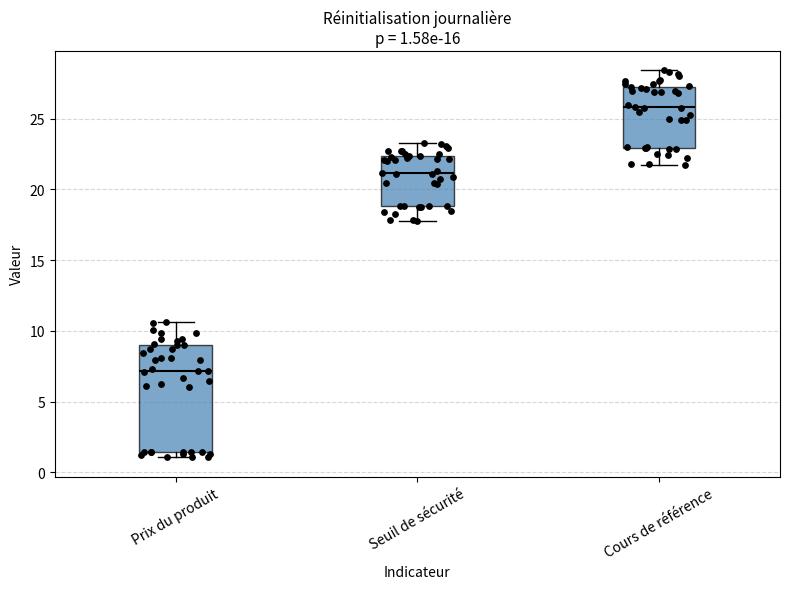

Which box's median line is the highest?

Cours de référence